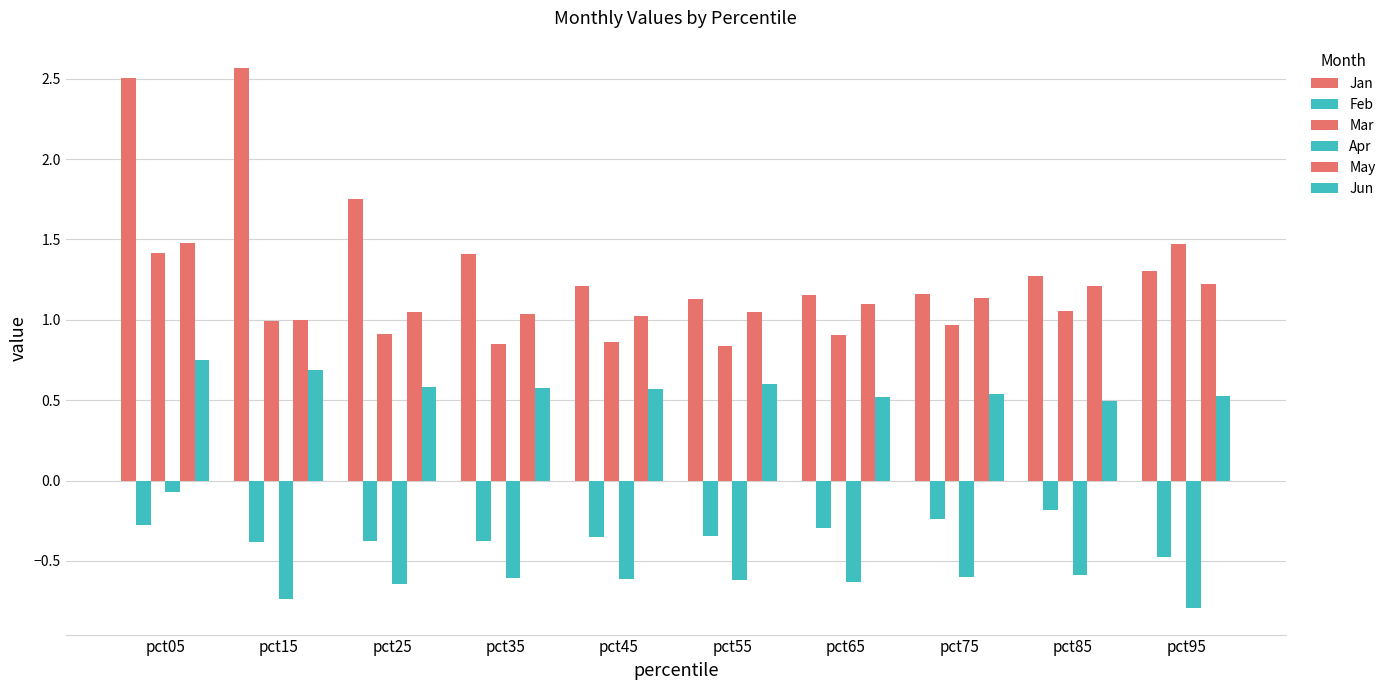

How many categories are shown in the chart?

10